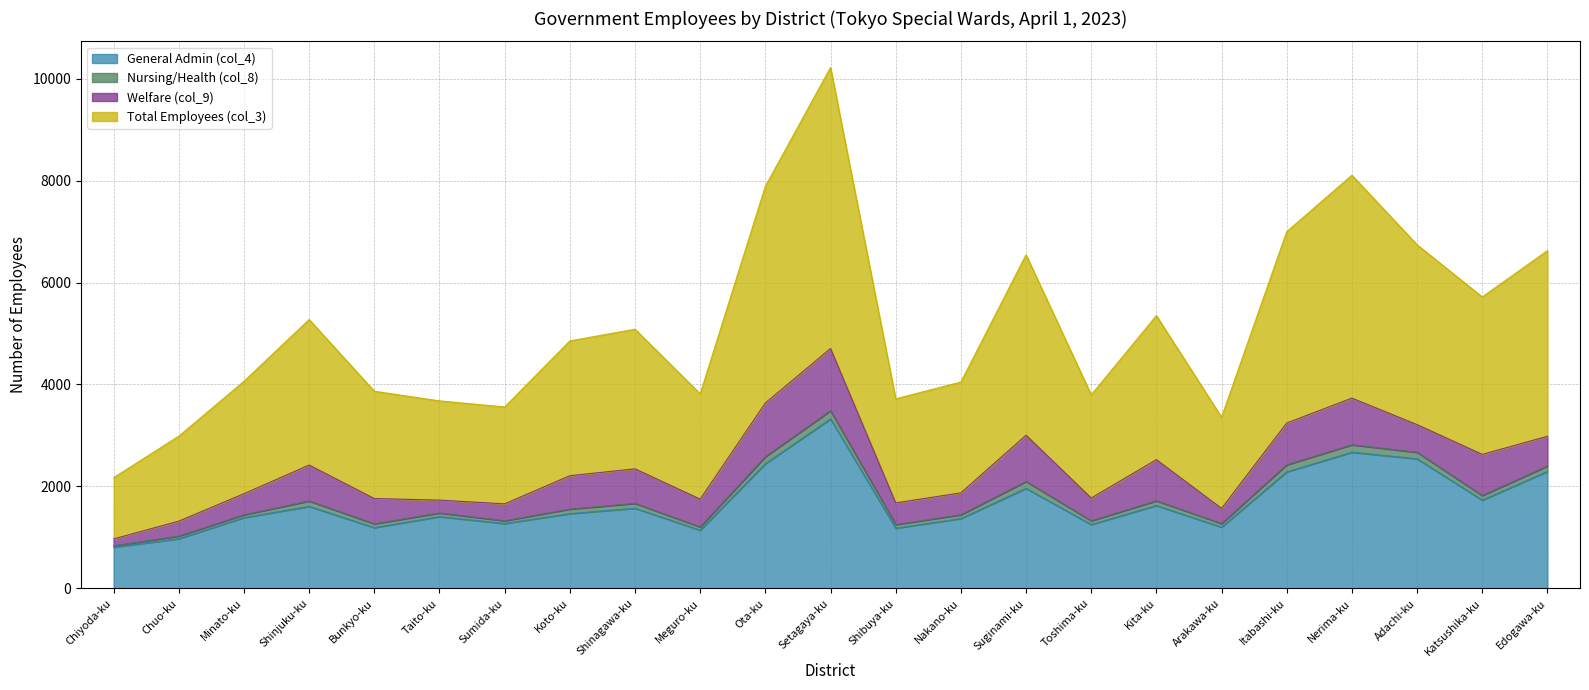

Is it true that General Admin (col_4) equals 1119 at Chiyoda-ku?

False